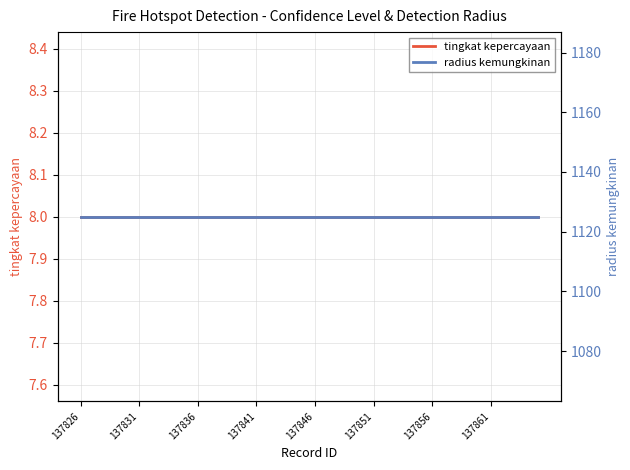

Reading right to left, transcribe all the data shown in this chart.

tingkat kepercayaan: 8	8	8	8	8	8	8	8	8	8	8	8	8	8	8	8	8	8	8	8	8	8	8	8	8	8	8	8	8	8	8	8	8	8	8	8	8	8	8	8
radius kemungkinan: 1125	1125	1125	1125	1125	1125	1125	1125	1125	1125	1125	1125	1125	1125	1125	1125	1125	1125	1125	1125	1125	1125	1125	1125	1125	1125	1125	1125	1125	1125	1125	1125	1125	1125	1125	1125	1125	1125	1125	1125